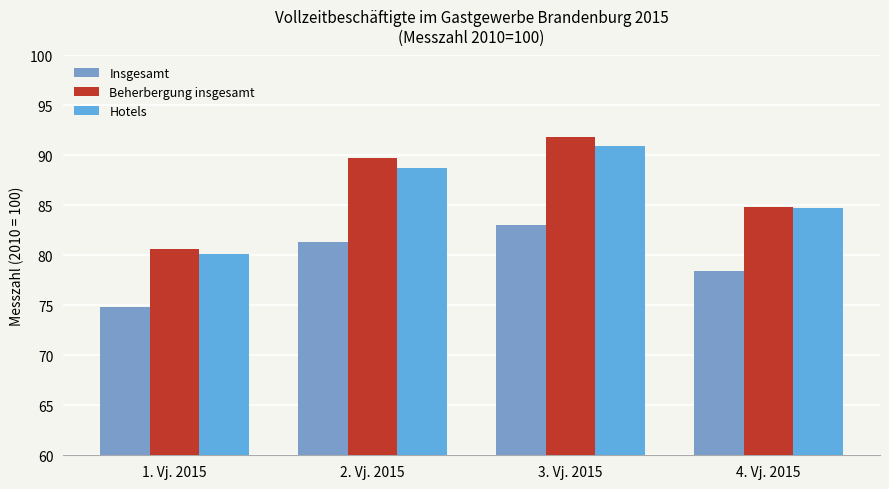

Is it true that Hotels equals 145.1 at 4. Vj. 2015?

False